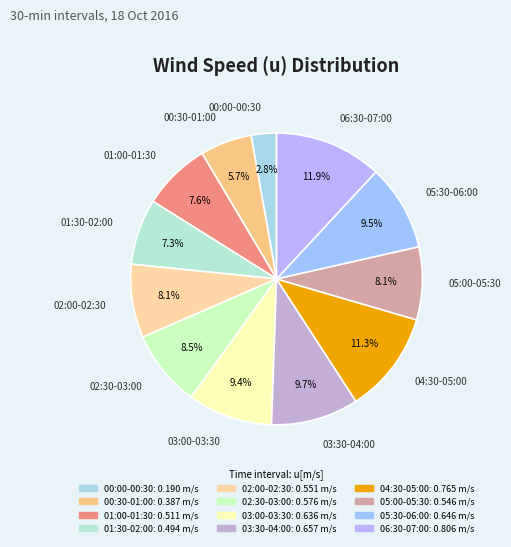

Which has a higher value, 01:00-01:30 or 00:00-00:30?

01:00-01:30